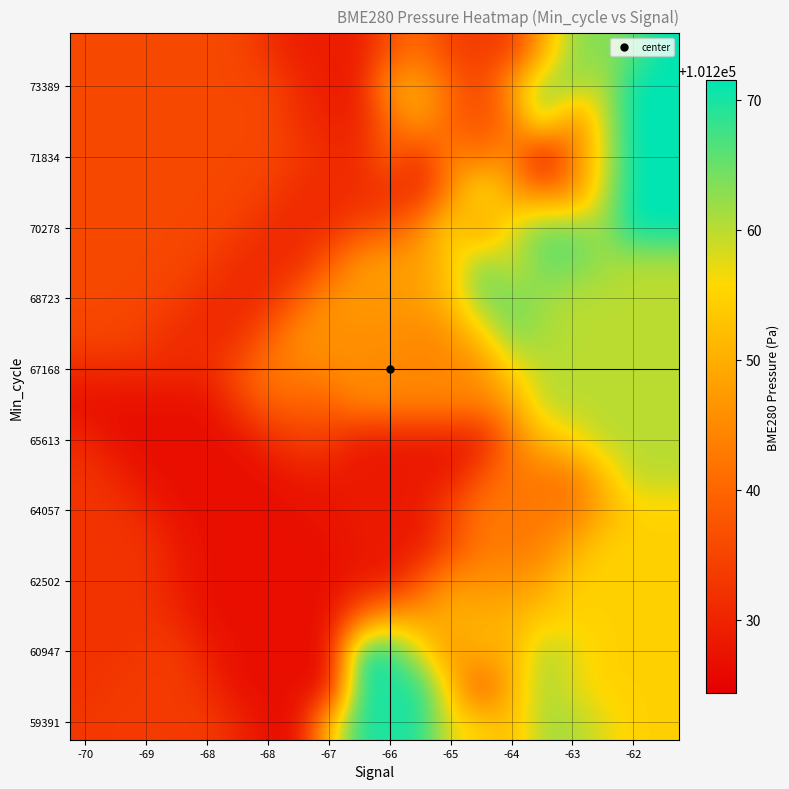

At how many categories does at least one series exceed 101225?

20